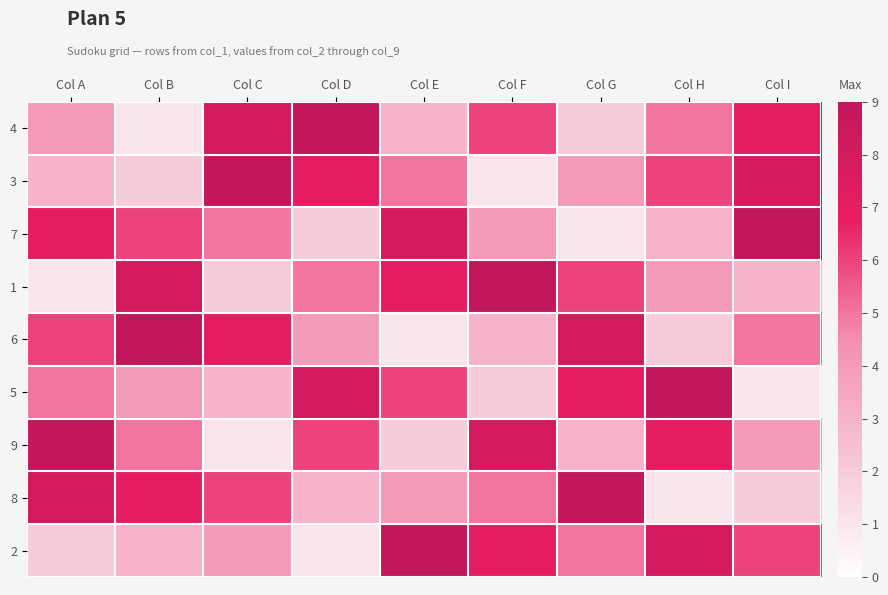

Reading left to right, transcribe all the data shown in this chart.

4: Col A=4	Col B=1	Col C=8	Col D=9	Col E=3	Col F=6	Col G=2	Col H=5	Col I=7
3: Col A=3	Col B=2	Col C=9	Col D=7	Col E=5	Col F=1	Col G=4	Col H=6	Col I=8
7: Col A=7	Col B=6	Col C=5	Col D=2	Col E=8	Col F=4	Col G=1	Col H=3	Col I=9
1: Col A=1	Col B=8	Col C=2	Col D=5	Col E=7	Col F=9	Col G=6	Col H=4	Col I=3
6: Col A=6	Col B=9	Col C=7	Col D=4	Col E=1	Col F=3	Col G=8	Col H=2	Col I=5
5: Col A=5	Col B=4	Col C=3	Col D=8	Col E=6	Col F=2	Col G=7	Col H=9	Col I=1
9: Col A=9	Col B=5	Col C=1	Col D=6	Col E=2	Col F=8	Col G=3	Col H=7	Col I=4
8: Col A=8	Col B=7	Col C=6	Col D=3	Col E=4	Col F=5	Col G=9	Col H=1	Col I=2
2: Col A=2	Col B=3	Col C=4	Col D=1	Col E=9	Col F=7	Col G=5	Col H=8	Col I=6